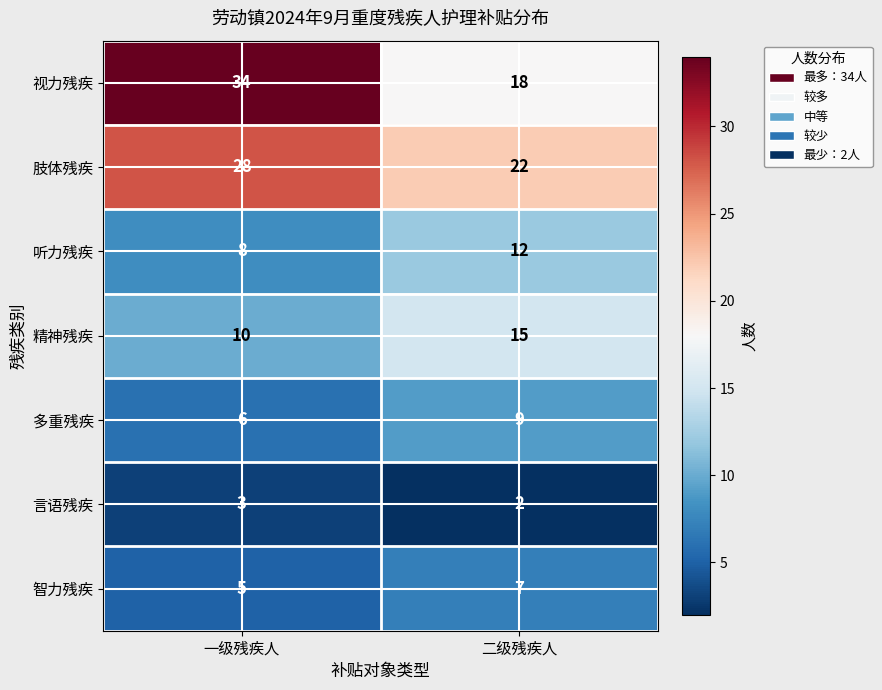

Which series has the widest spread of values?

视力残疾